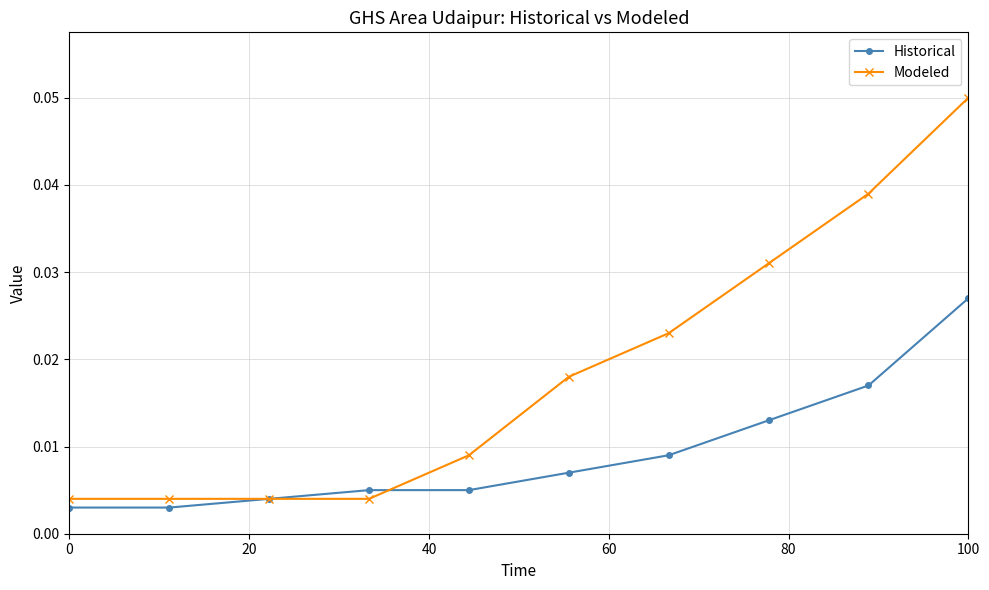

How many lines are shown in the chart?

2